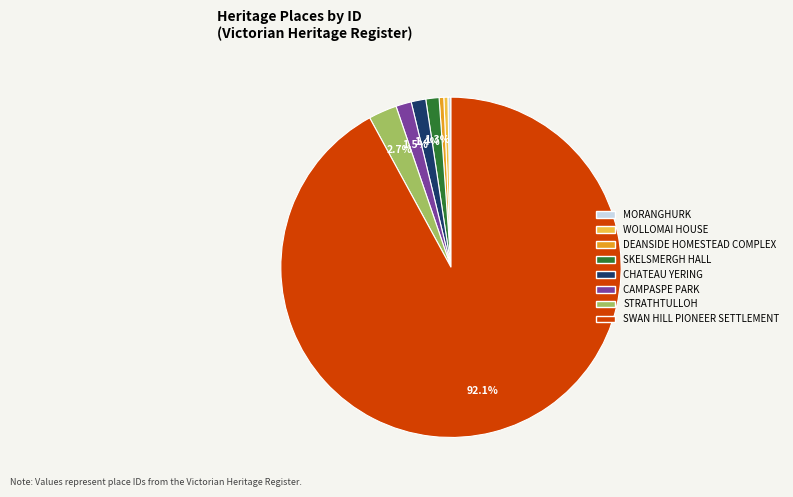

Combined, do DEANSIDE HOMESTEAD COMPLEX and WOLLOMAI HOUSE account for over 50%?

No